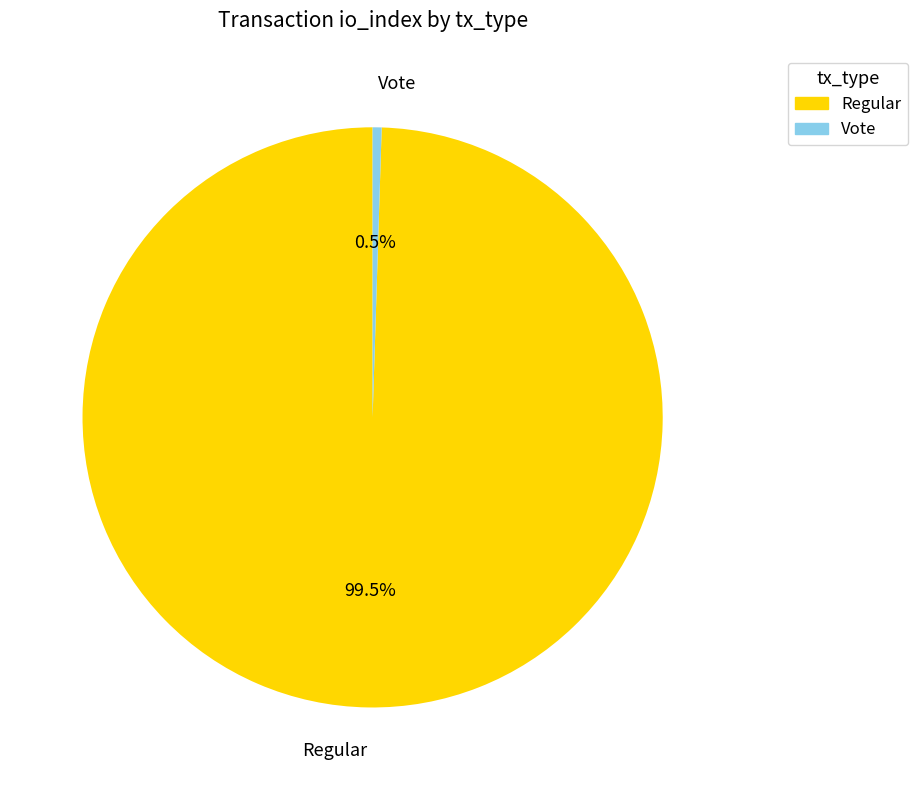

What percentage is NOT represented by Regular?

0.5%